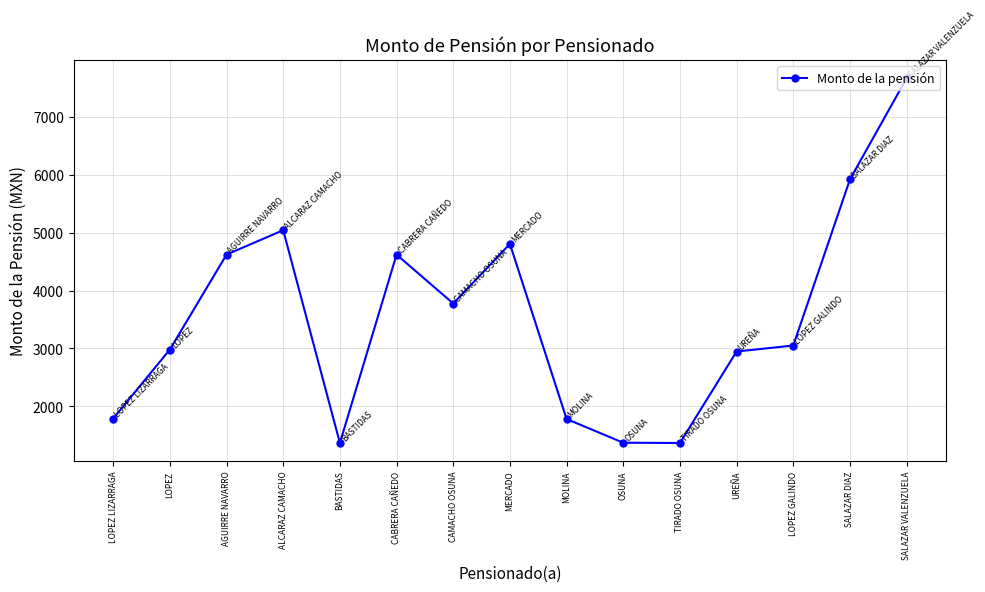

What is the greatest value displayed?

7674.5